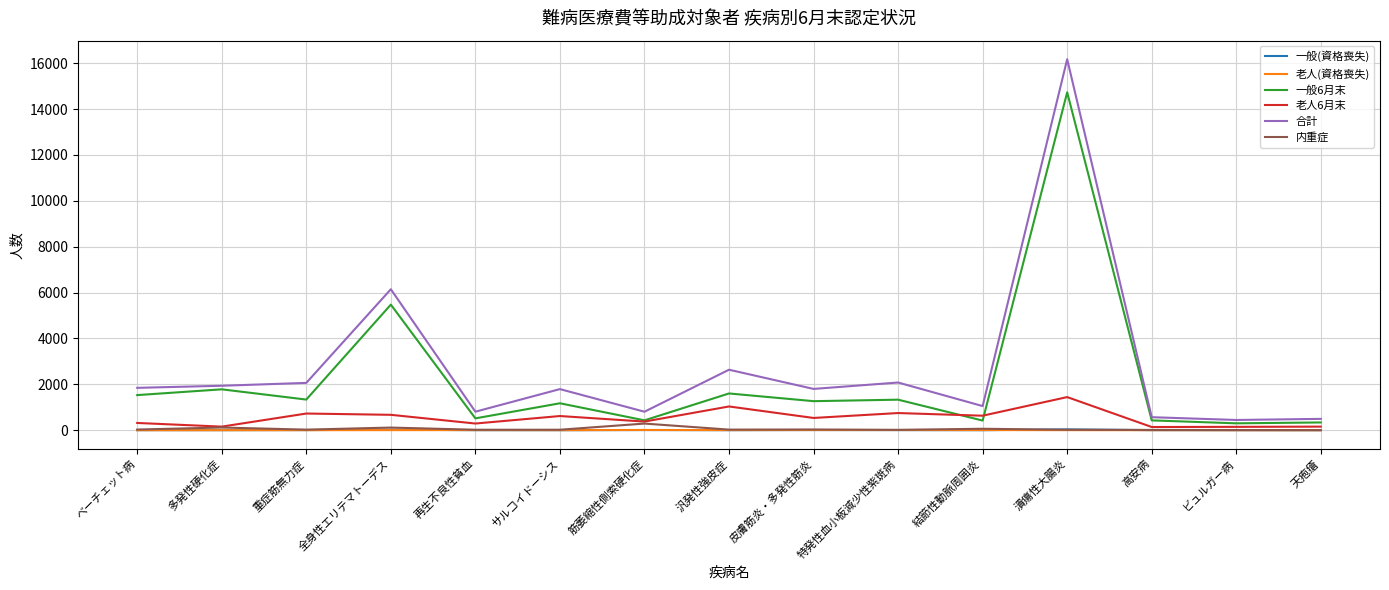

True or false: 老人6月末 has a value of 238 at 汎発性強皮症.

False